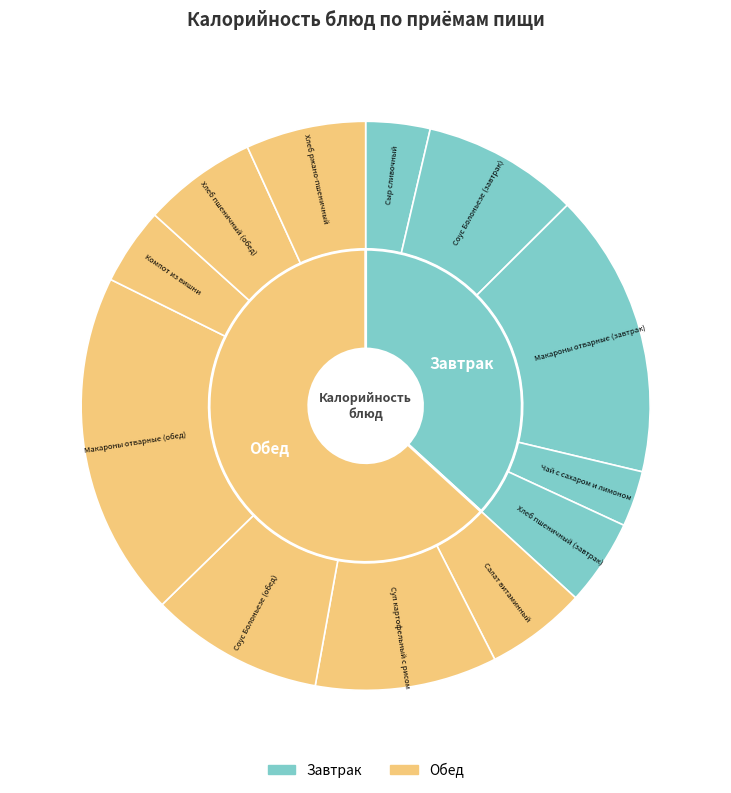

The Макароны отварные (обед) slice represents 20% of the pie. True or false?

True